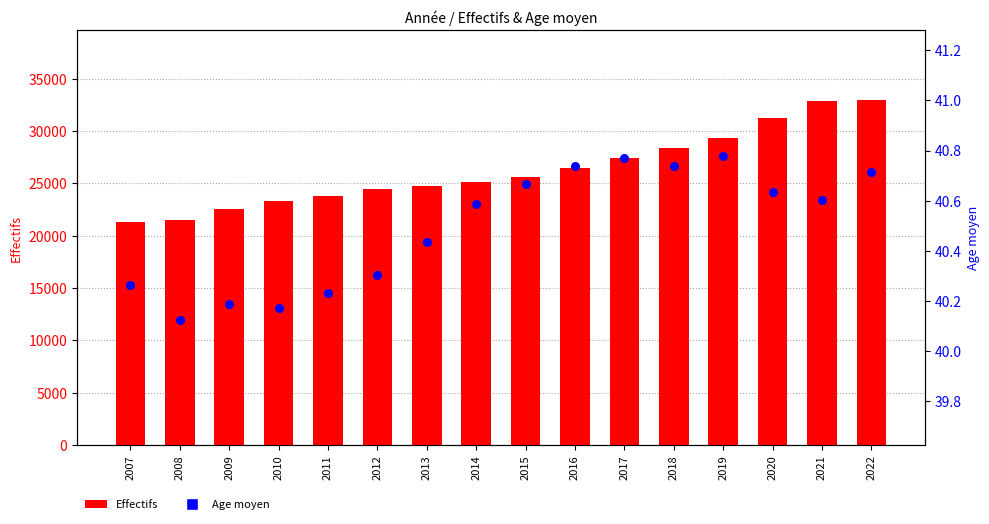

Is the value of Effectifs at 2021 greater than the value of Age moyen at 2014?

Yes